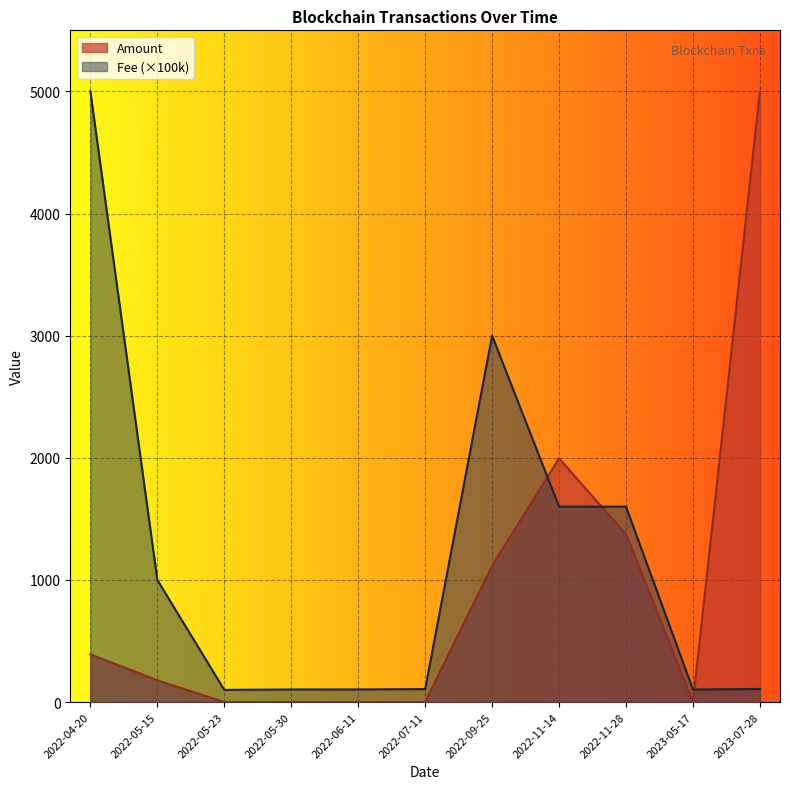

After their last crossing, which series has the higher values: Fee or Amount?

Amount